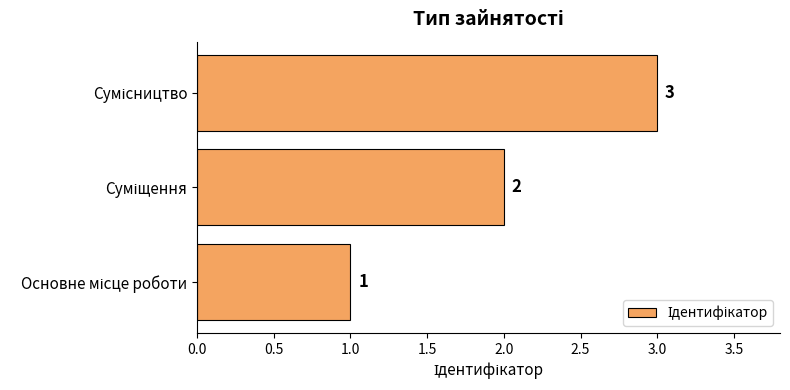

What is the sum of all values?

6